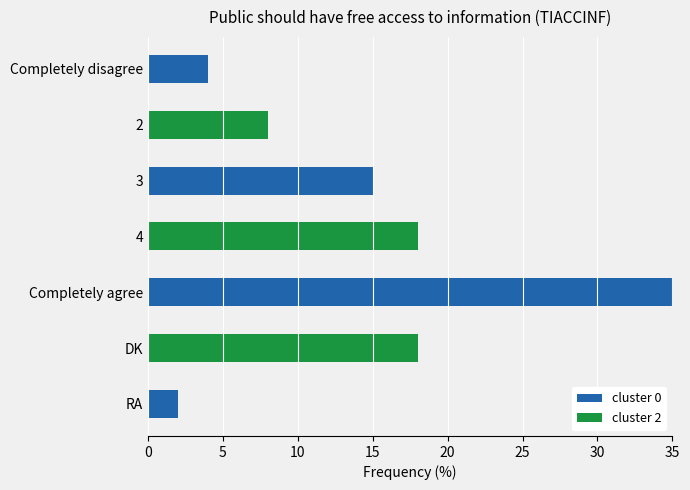

What are all the series names shown in the legend?

cluster 0, cluster 2